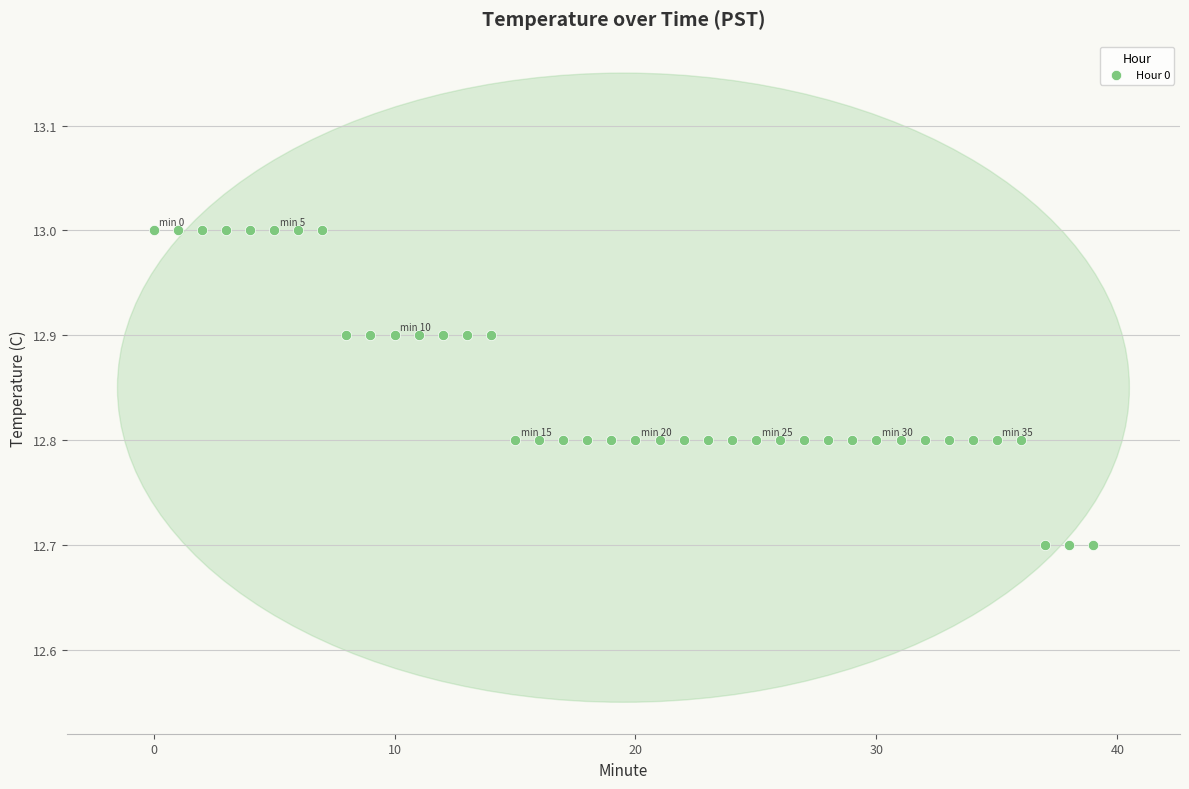

What is the range of Y values (max minus min)?

0.3